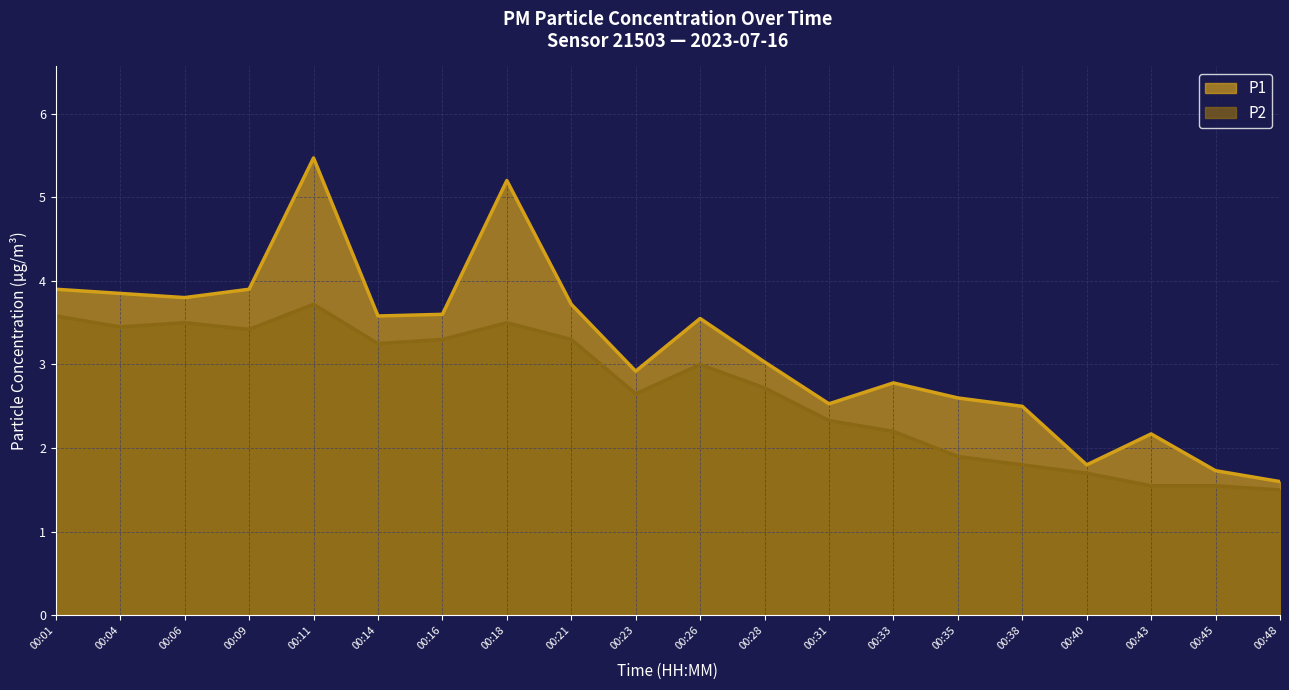

The P1 series shows 2.5 at 00:38. True or false?

True